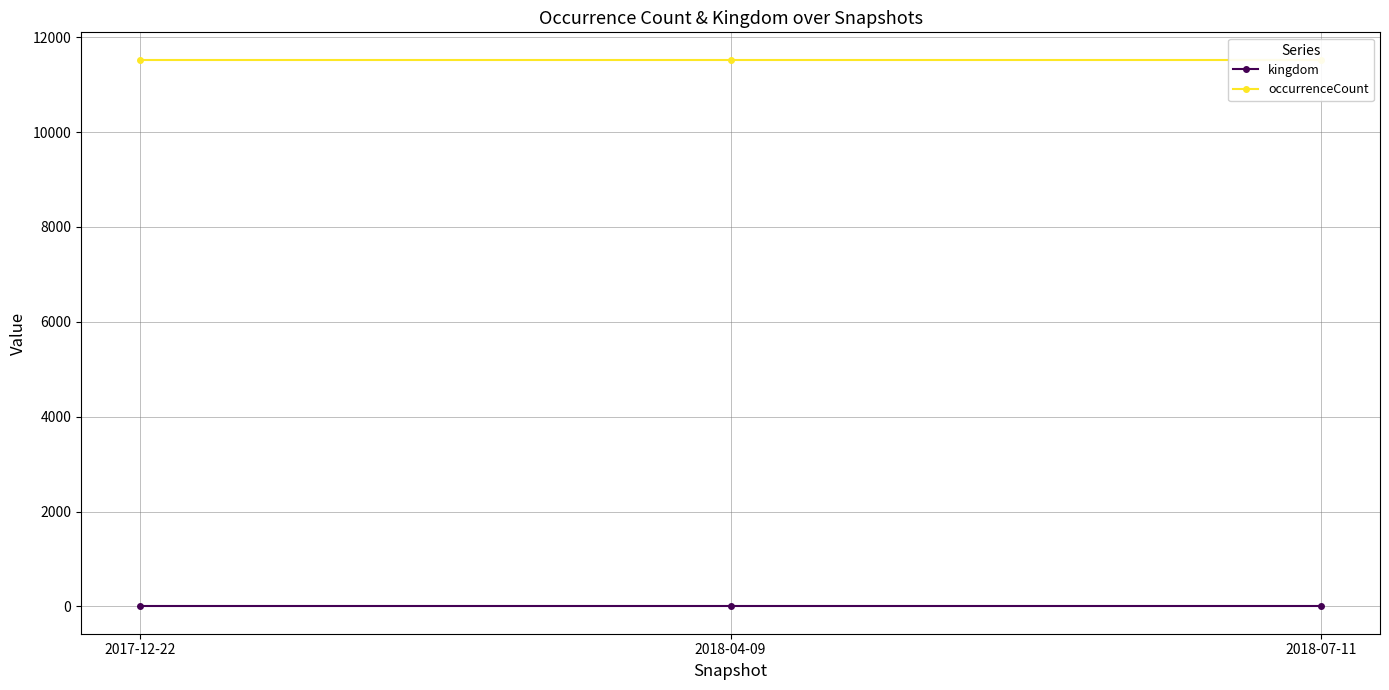

At how many categories does at least one series exceed 6679?

3